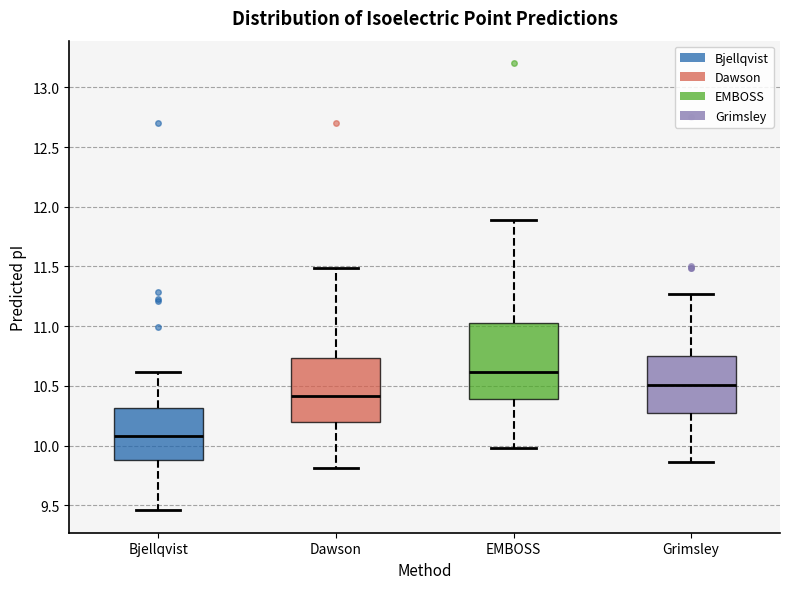

Reading left to right, transcribe this box plot: for each box, give where its median line is, the range the box spans, and where its two whiskers end, as read against the y-axis. The values are not printed on the chart, so give them approximately, as read against the axis.

Bjellqvist: median 10.10, box 9.90 to 10.30, whiskers 9.45 to 10.60
Dawson: median 10.40, box 10.20 to 10.75, whiskers 9.80 to 11.50
EMBOSS: median 10.60, box 10.40 to 11.05, whiskers 10.00 to 11.90
Grimsley: median 10.50, box 10.30 to 10.75, whiskers 9.85 to 11.25